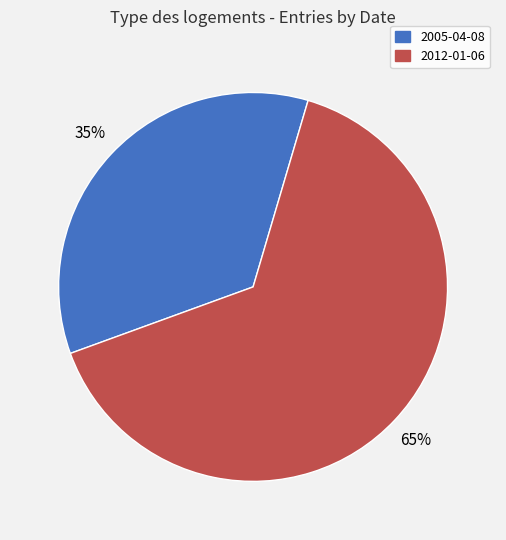

How many slices are in this pie chart?

2